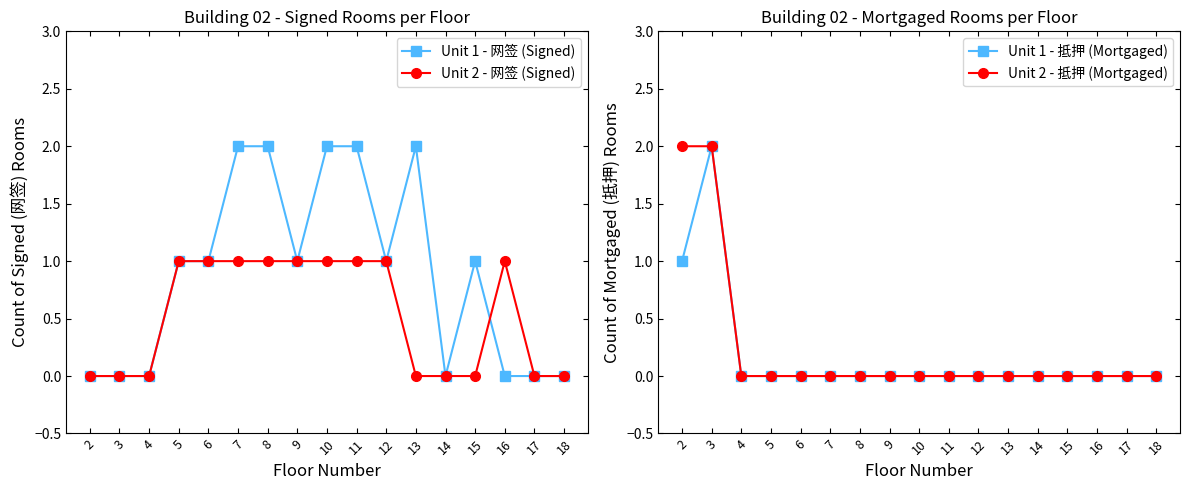

List the series in order of their peak value, lowest first.

Unit 2 - 网签 (Signed), Unit 1 - 网签 (Signed), Unit 1 - 抵押 (Mortgaged), Unit 2 - 抵押 (Mortgaged)